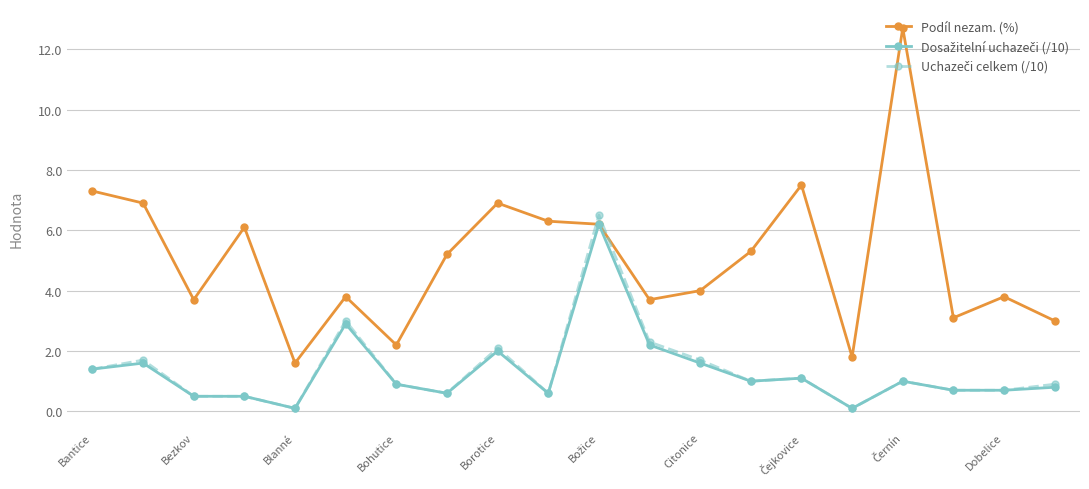

True or false: Podíl nezam. (%) has more than 2 points higher than both neighbors.

True